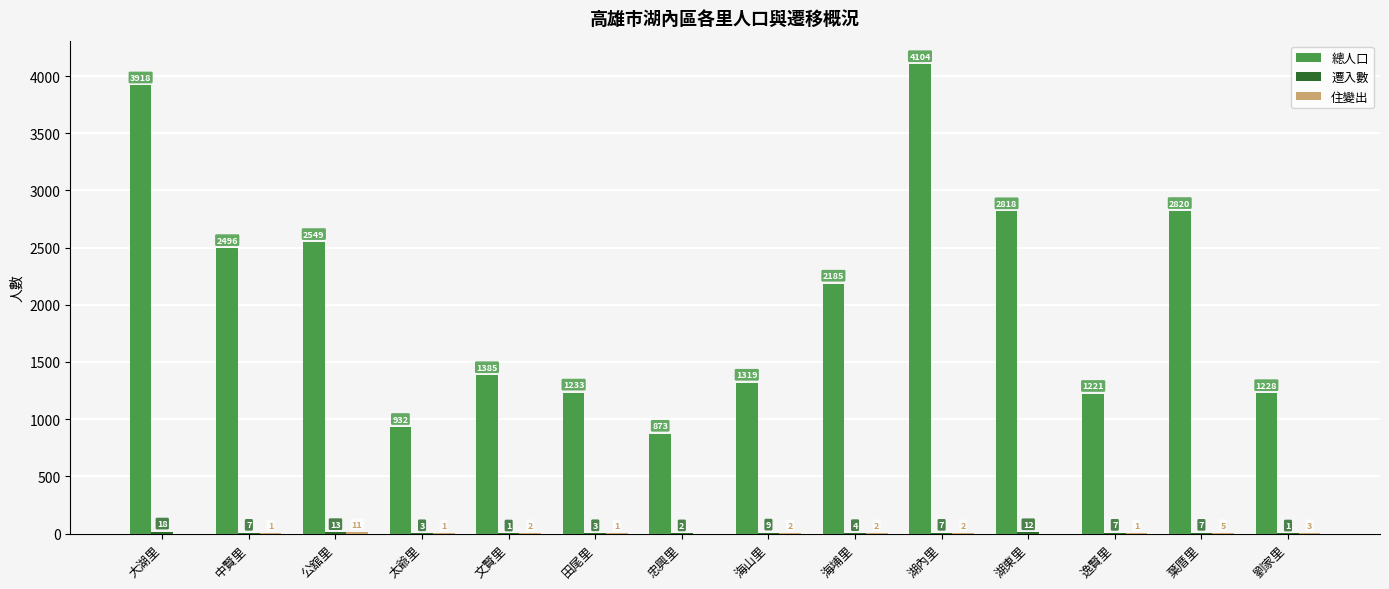

At which label does 總人口 first exceed 2185?

大湖里